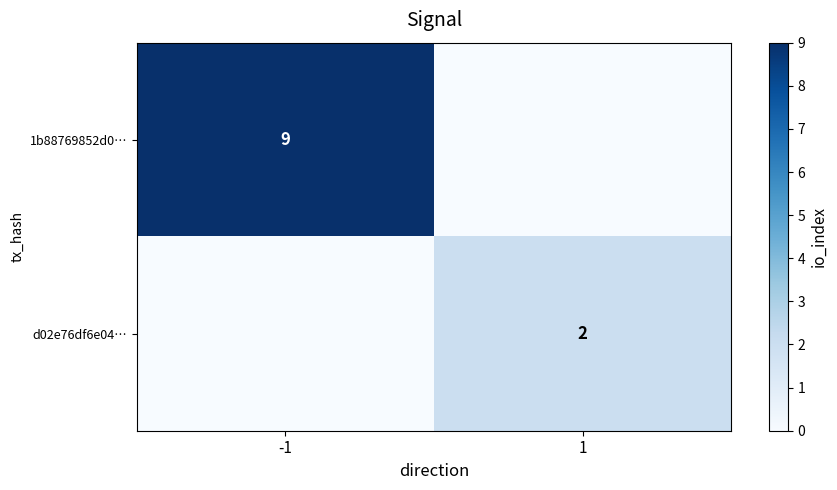

Is it true that d02e76df6e04… equals 2 at 1?

True